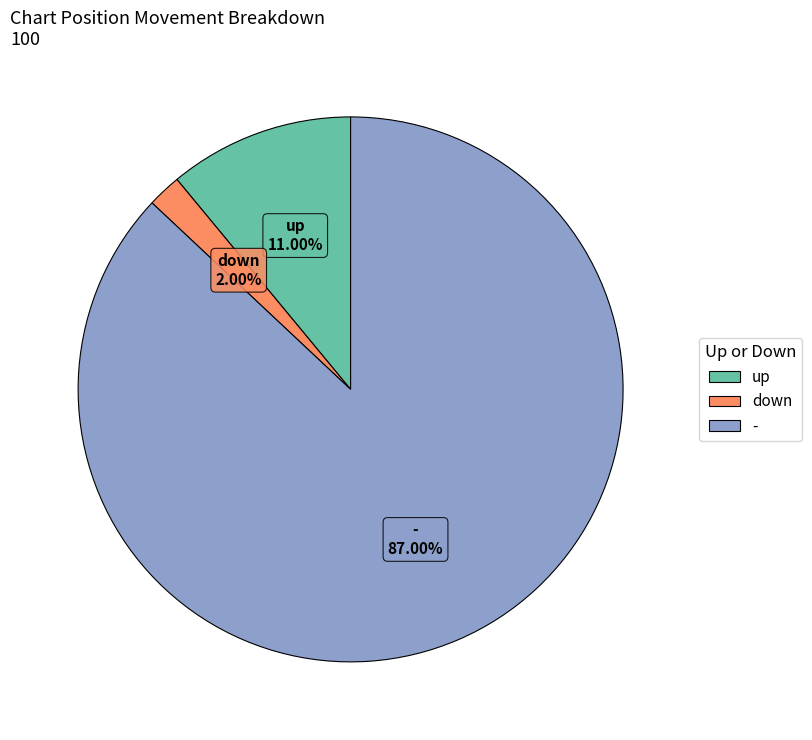

What is the majority slice?

-